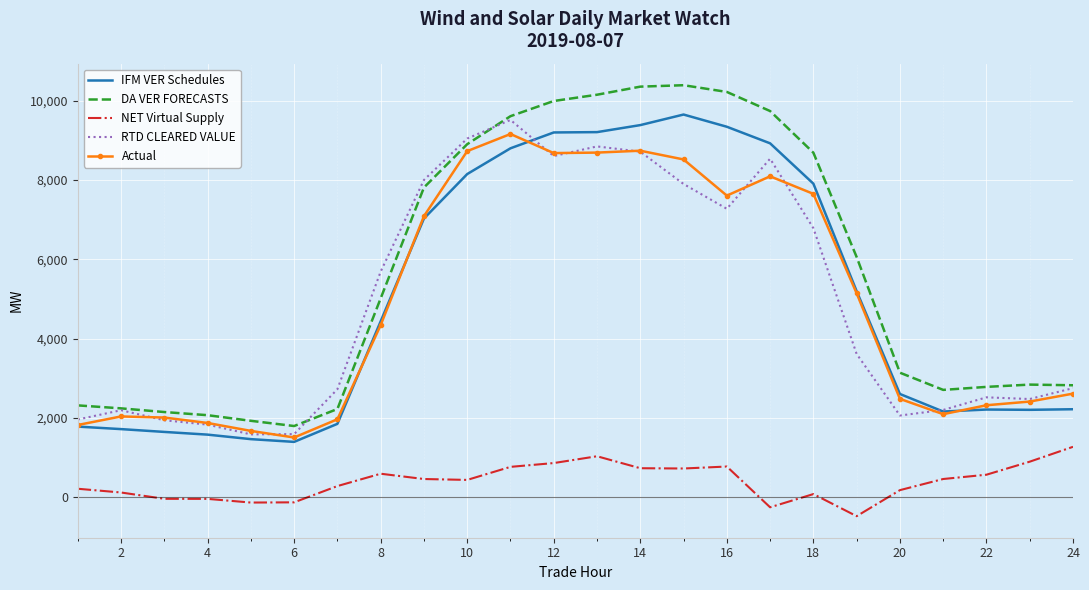

Which series has the largest total across all categories?

DA VER FORECASTS